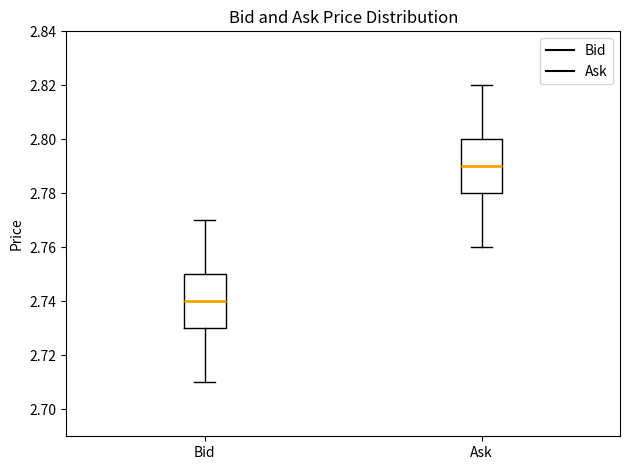

Where does the lower whisker of the box for Ask end on the y-axis? The values are not printed on the chart, so give them approximately, as read against the axis.

2.76